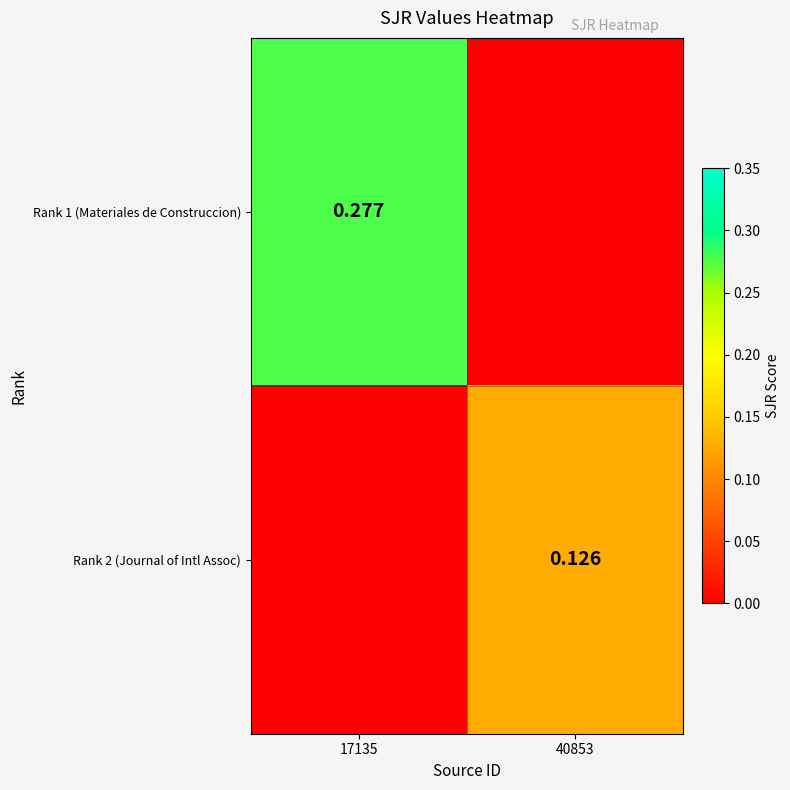

How many Rank 2 (Journal of Intl Assoc) values are between 0 and 1?

2